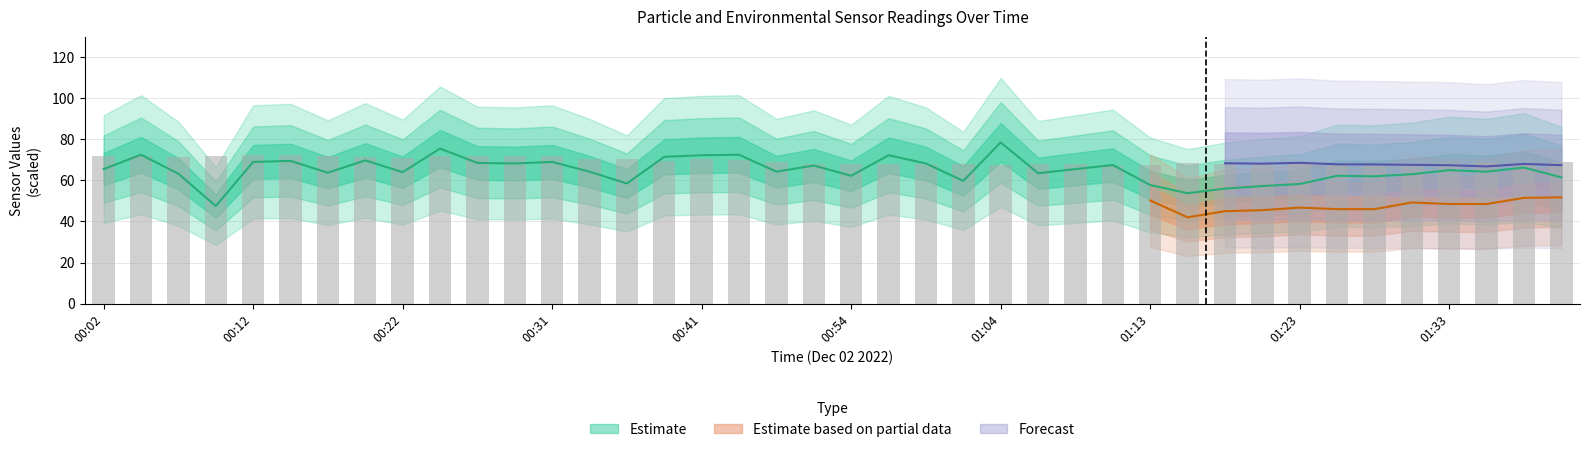

The value of PMS_P1 at 01:08 is 65.5. True or false?

True